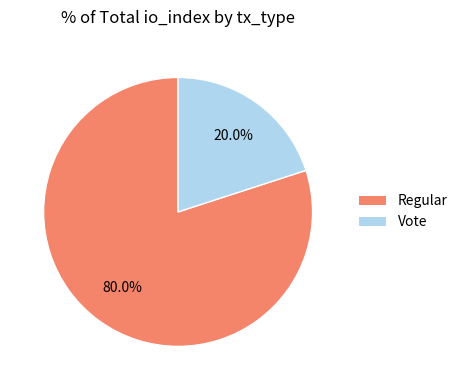

Which slice represents more than half of the pie?

Regular